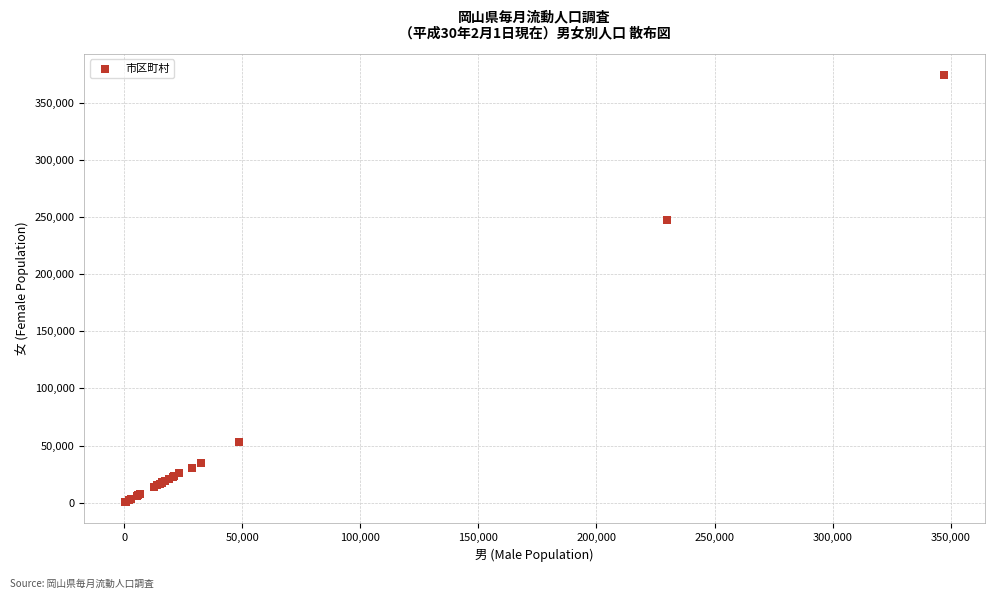

What Y value in the scatter plot is closest to 187427?

247285